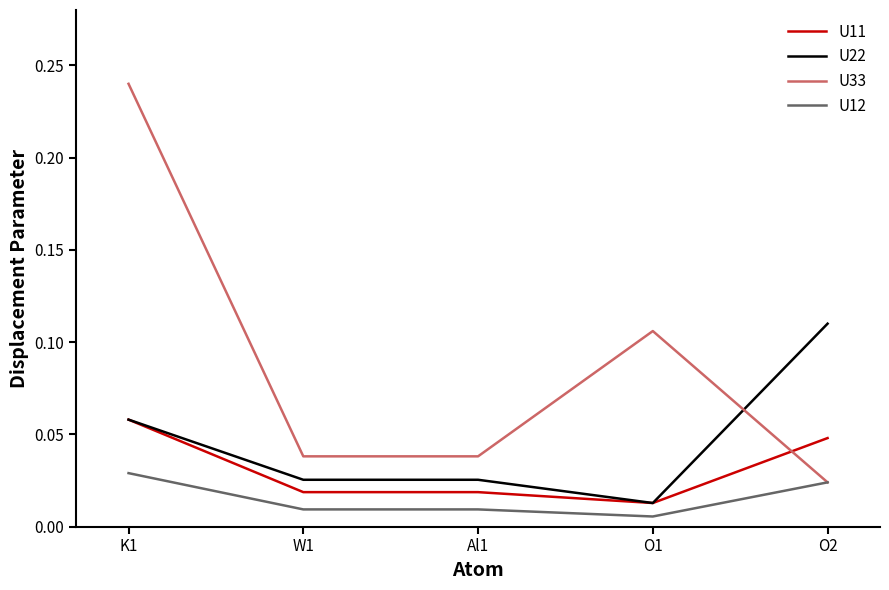

At W1, list the series in order from largest to smallest.

U33, U22, U11, U12